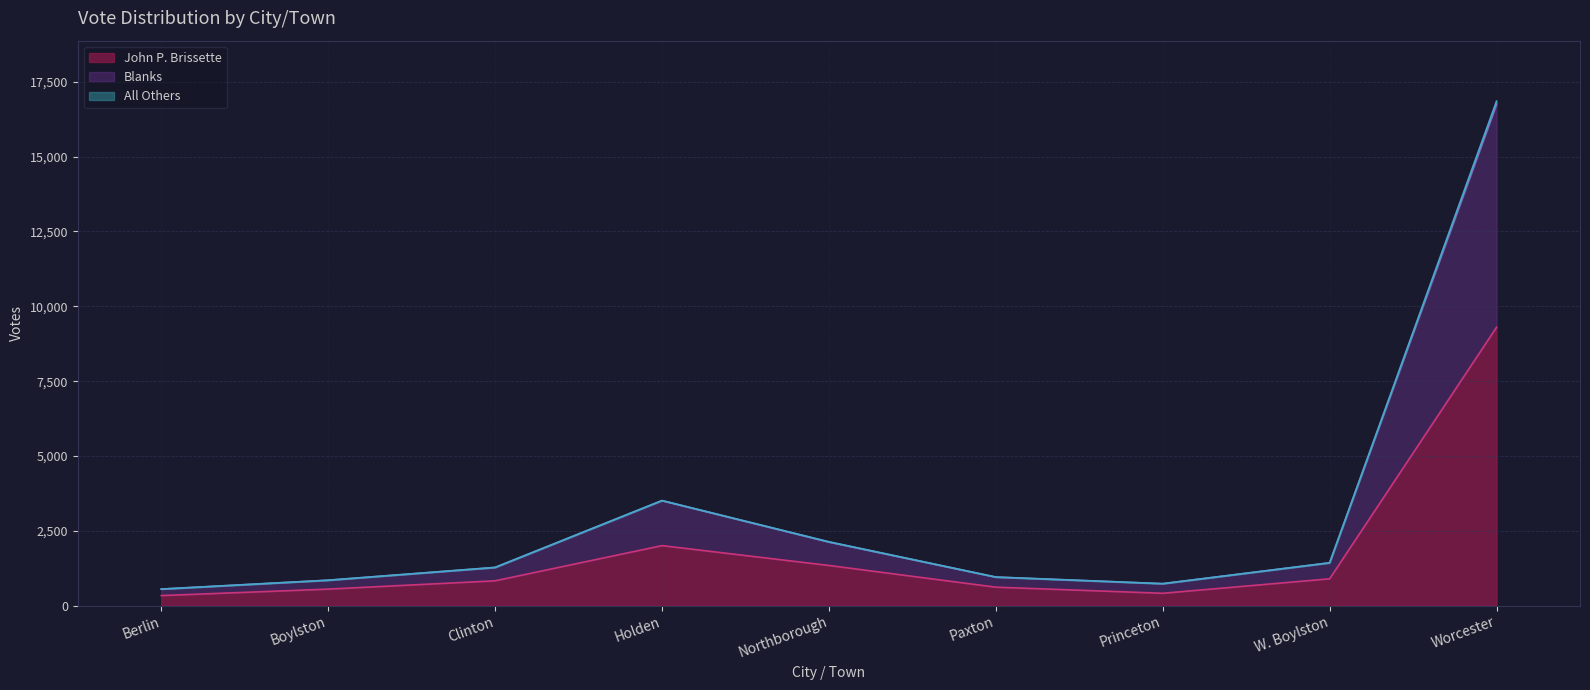

How many data points does each series have?

9